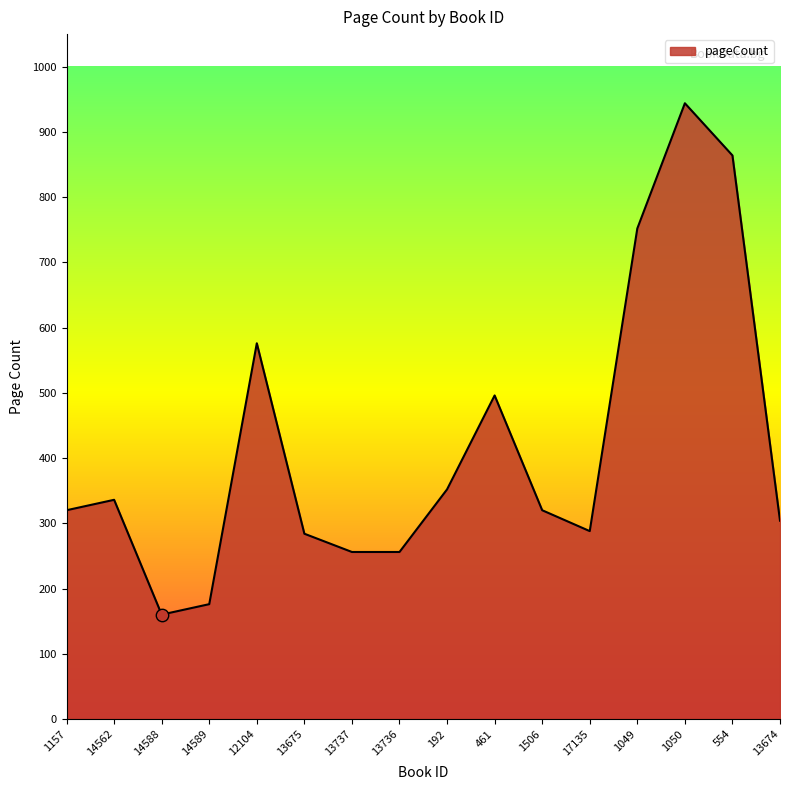

What is the change in value from 1050 to 13674?

-640